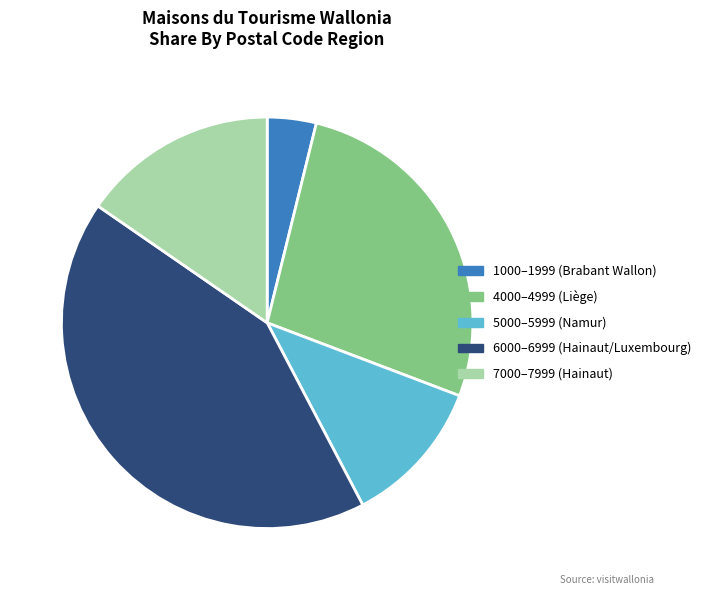

What is the smallest slice in the pie chart?

1000–1999 (Brabant Wallon)